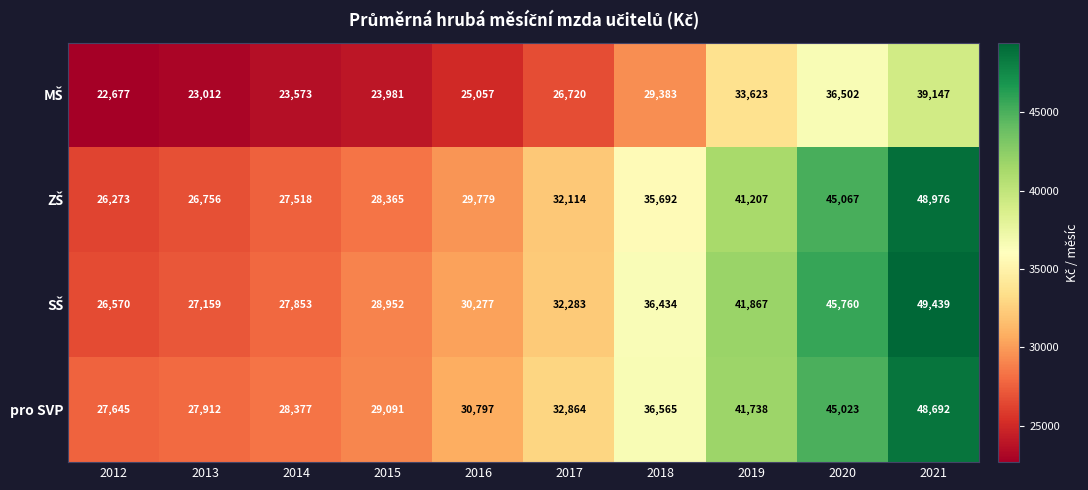

True or false: pro SVP has a value of 36565 at 2018.

True